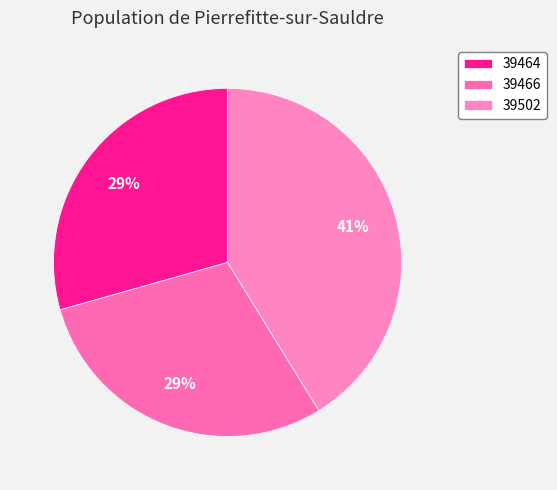

How many segments does this pie chart have?

3